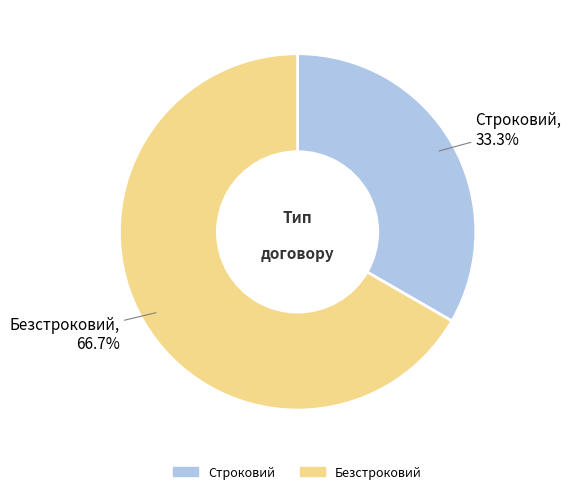

Which has a higher value, Безстроковий or Строковий?

Безстроковий